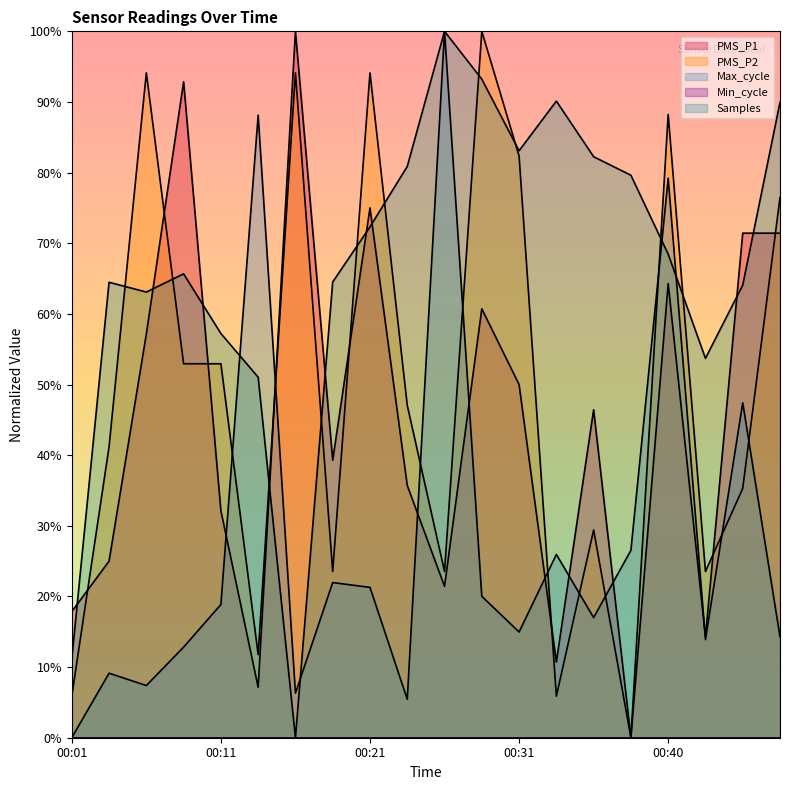

How many values in the Max_cycle series exceed 18?

10